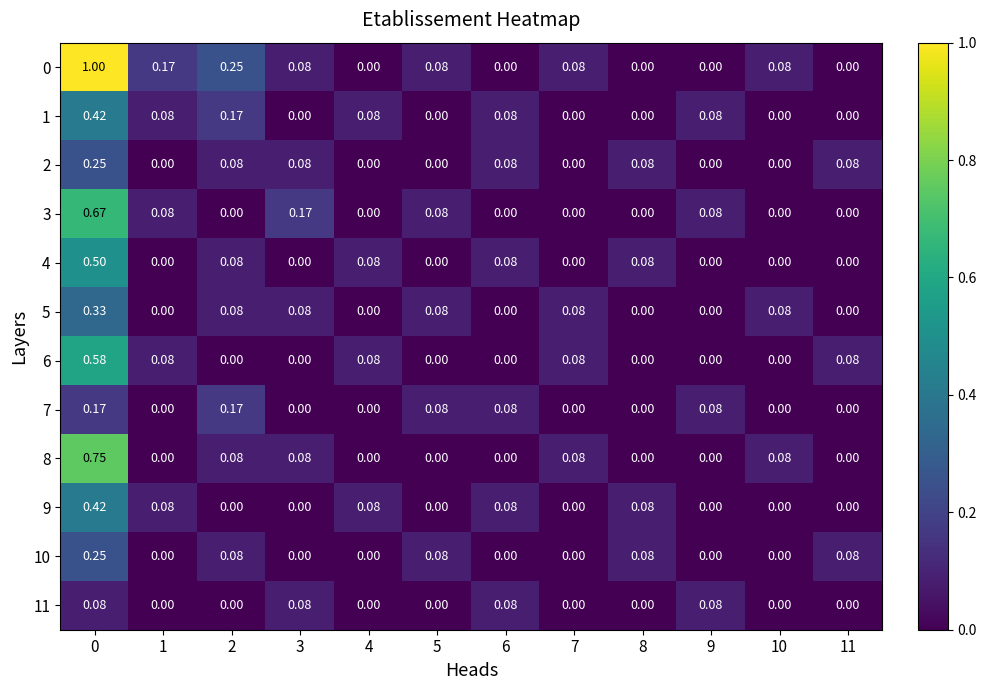

How many data points does each series have?

12